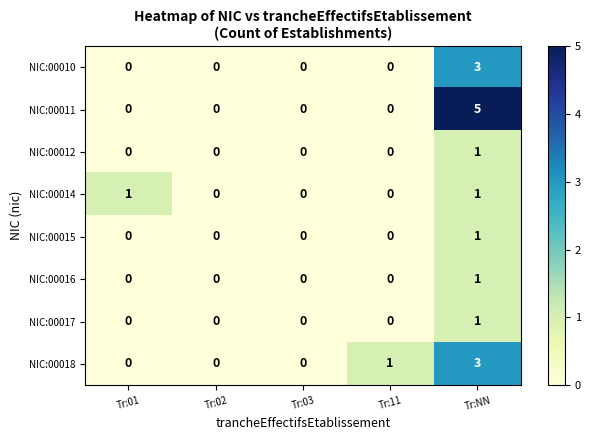

Which series has the widest spread of values?

NIC:00011